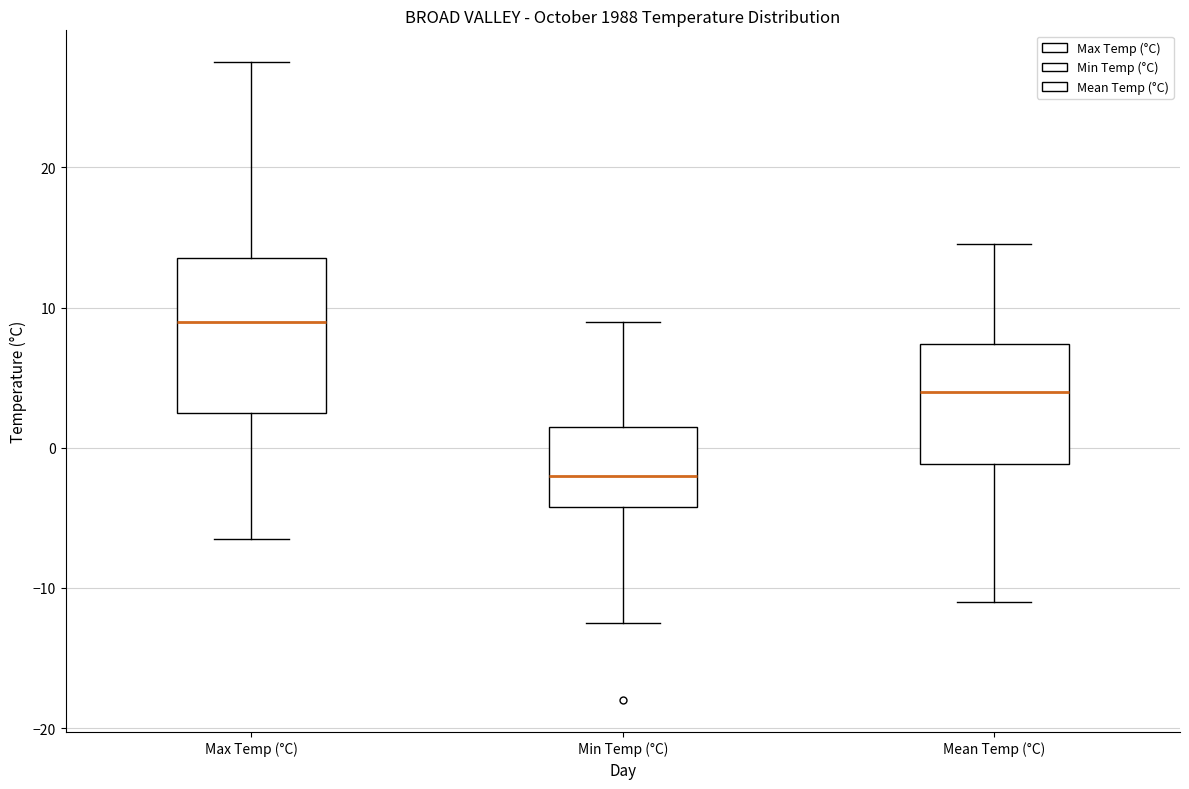

Reading left to right, transcribe this box plot: for each box, give where its median line is, the range the box spans, and where its two whiskers end, as read against the y-axis. The values are not printed on the chart, so give them approximately, as read against the axis.

Max Temp (°C): median 9, box 3 to 14, whiskers -6 to 28
Min Temp (°C): median -2, box -4 to 2, whiskers -12 to 9
Mean Temp (°C): median 4, box -1 to 7, whiskers -11 to 15